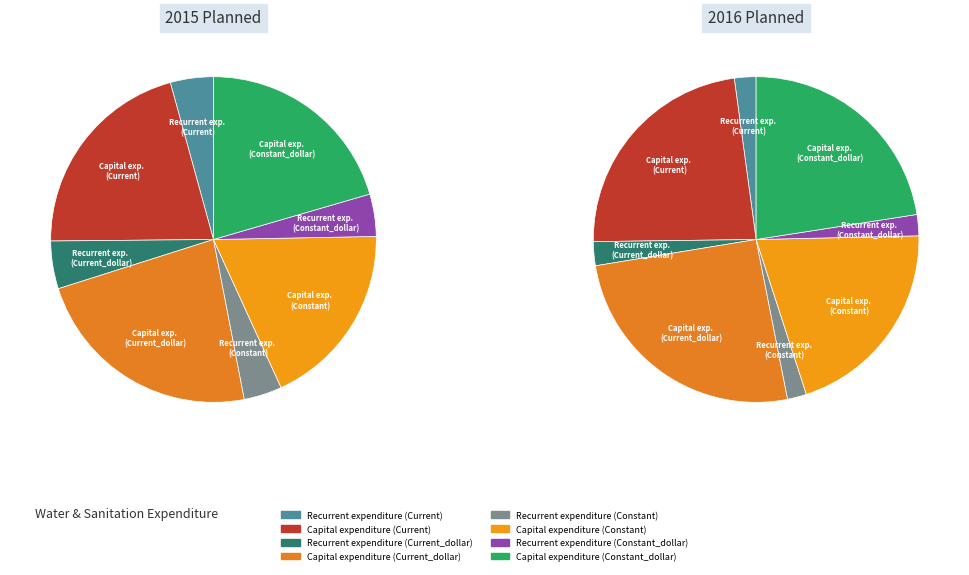

Do Capital expenditure (Constant) and Recurrent expenditure (Current_dollar) together represent more than half of the pie?

No